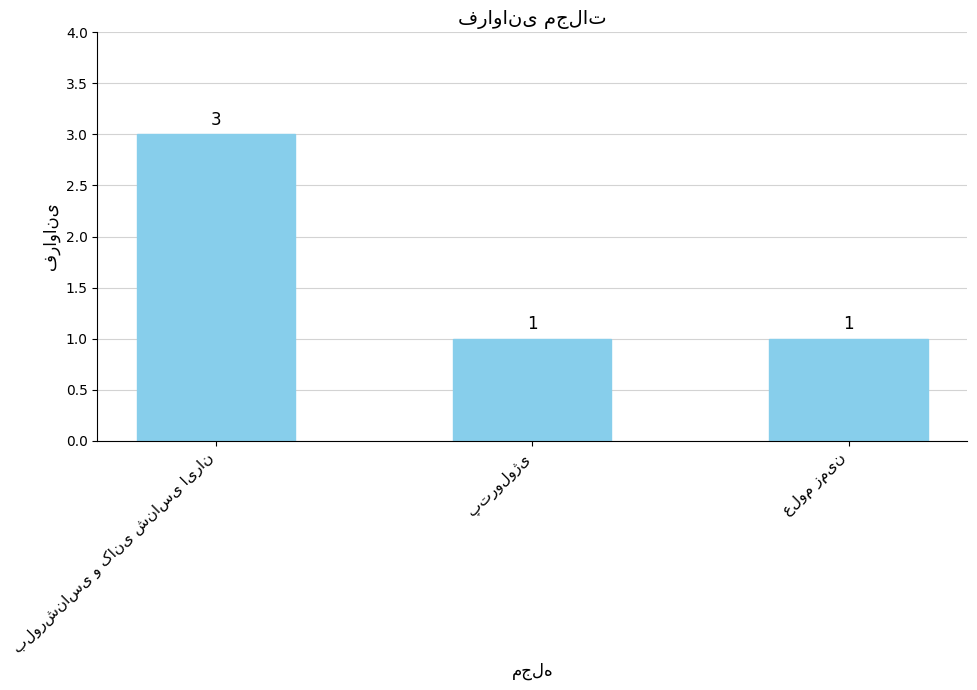

Reading left to right, extract all data points from this chart.

3	1	1